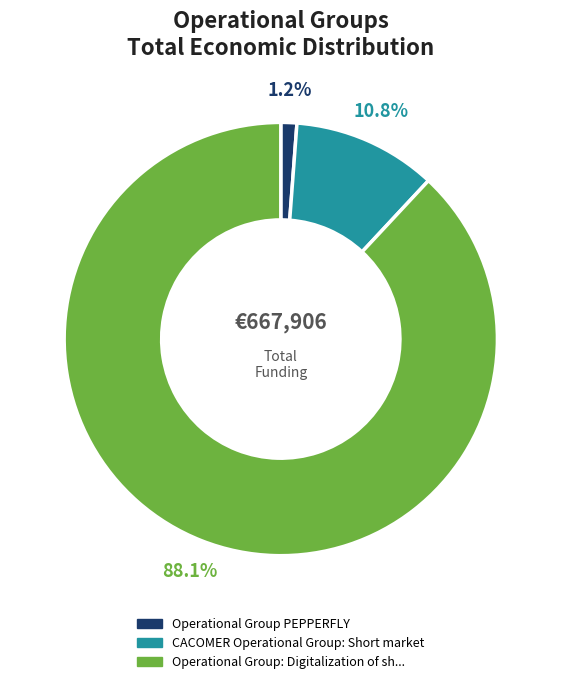

Count the number of slices in the pie.

3